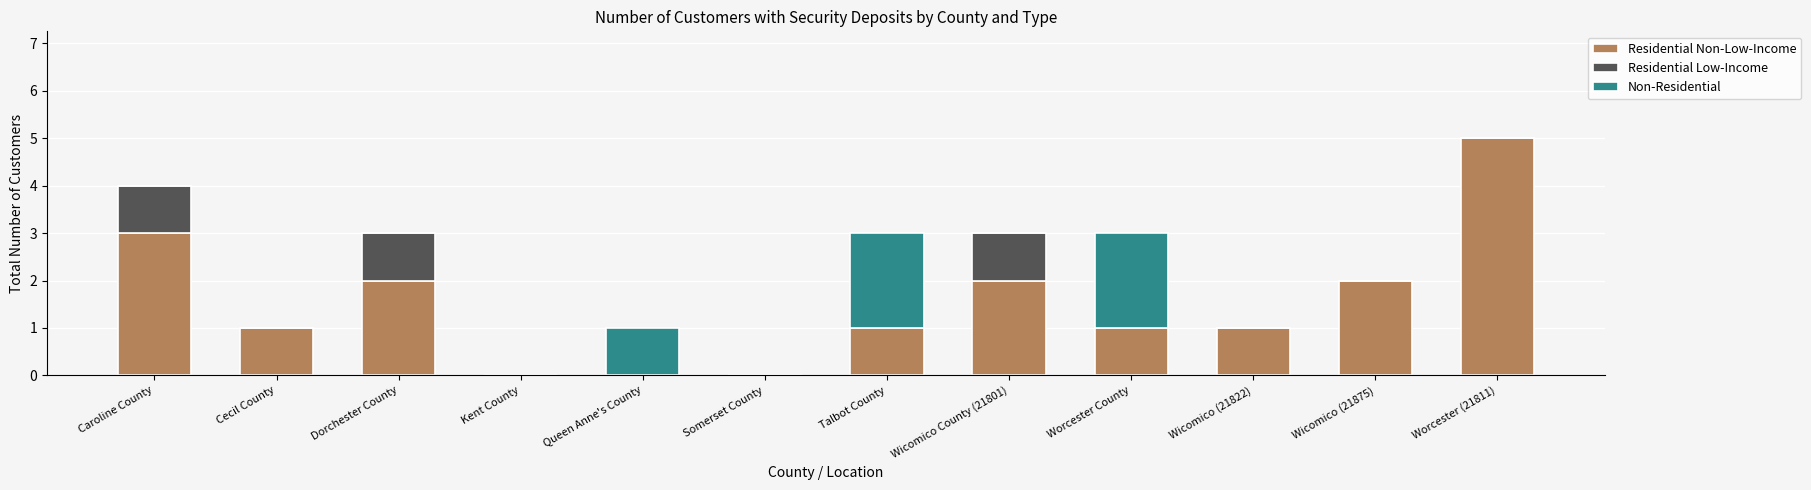

Count the number of data series in this chart.

3